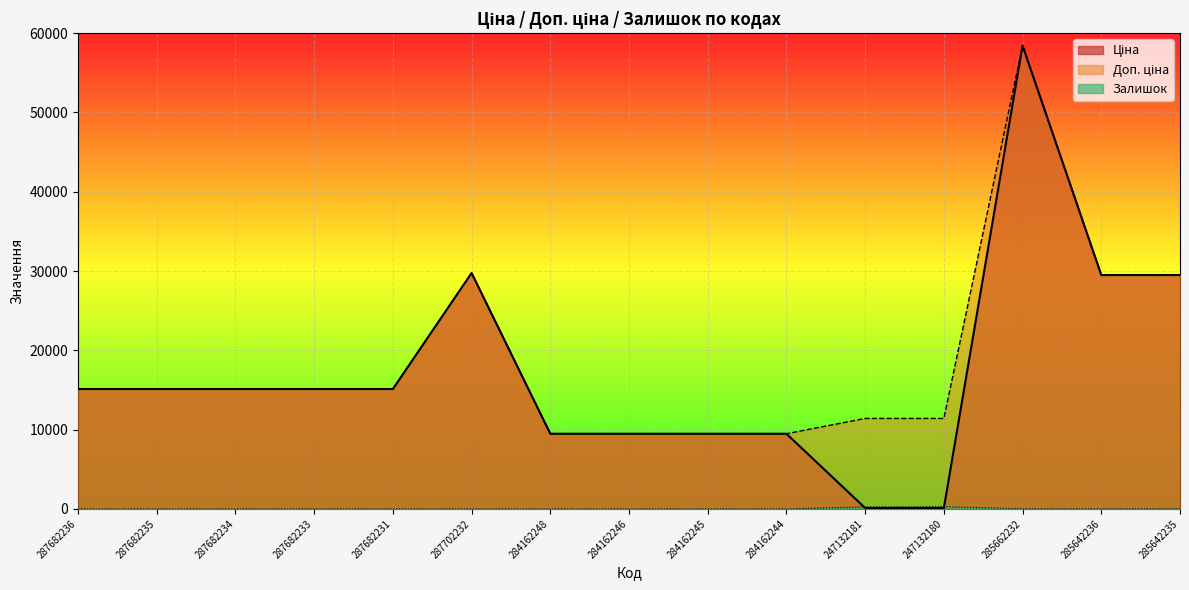

At which category does Доп. ціна reach its first local peak?

287702232